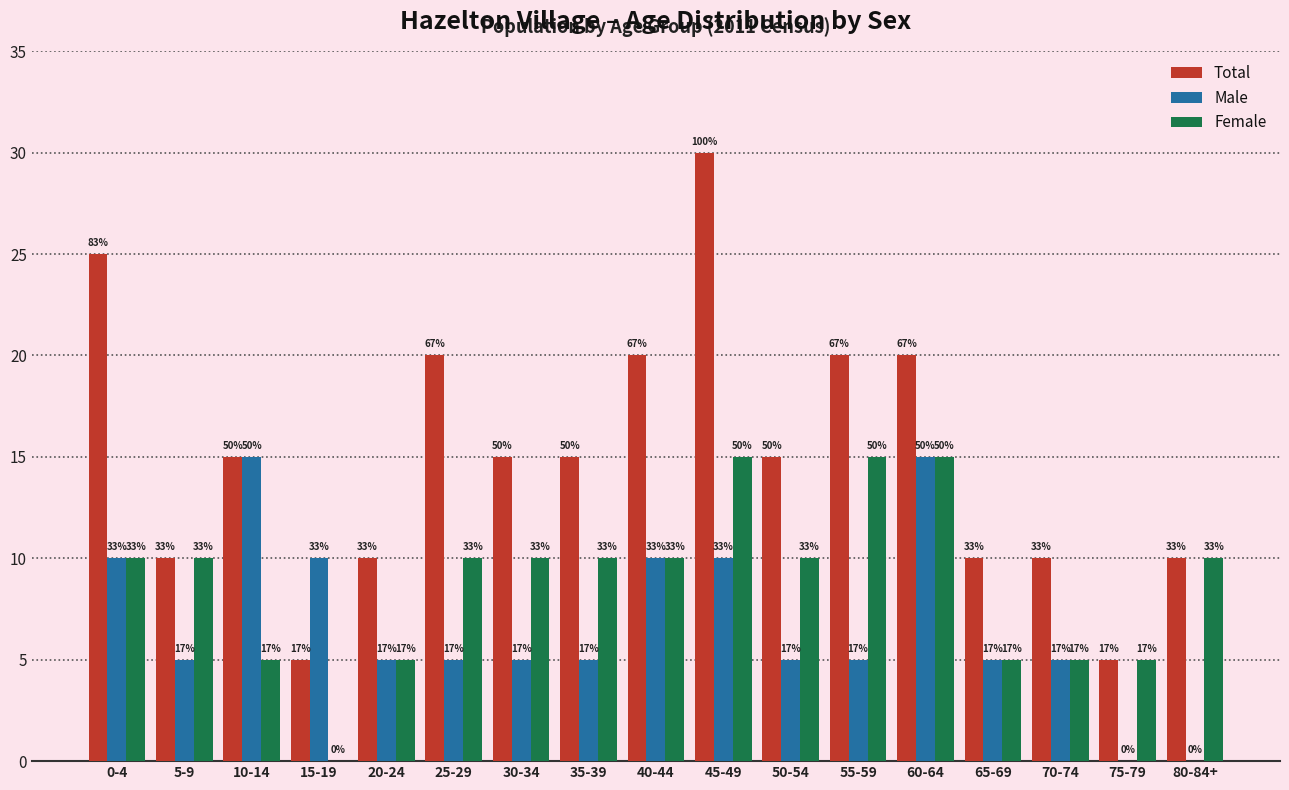

Which series has the largest range (max minus min)?

Total